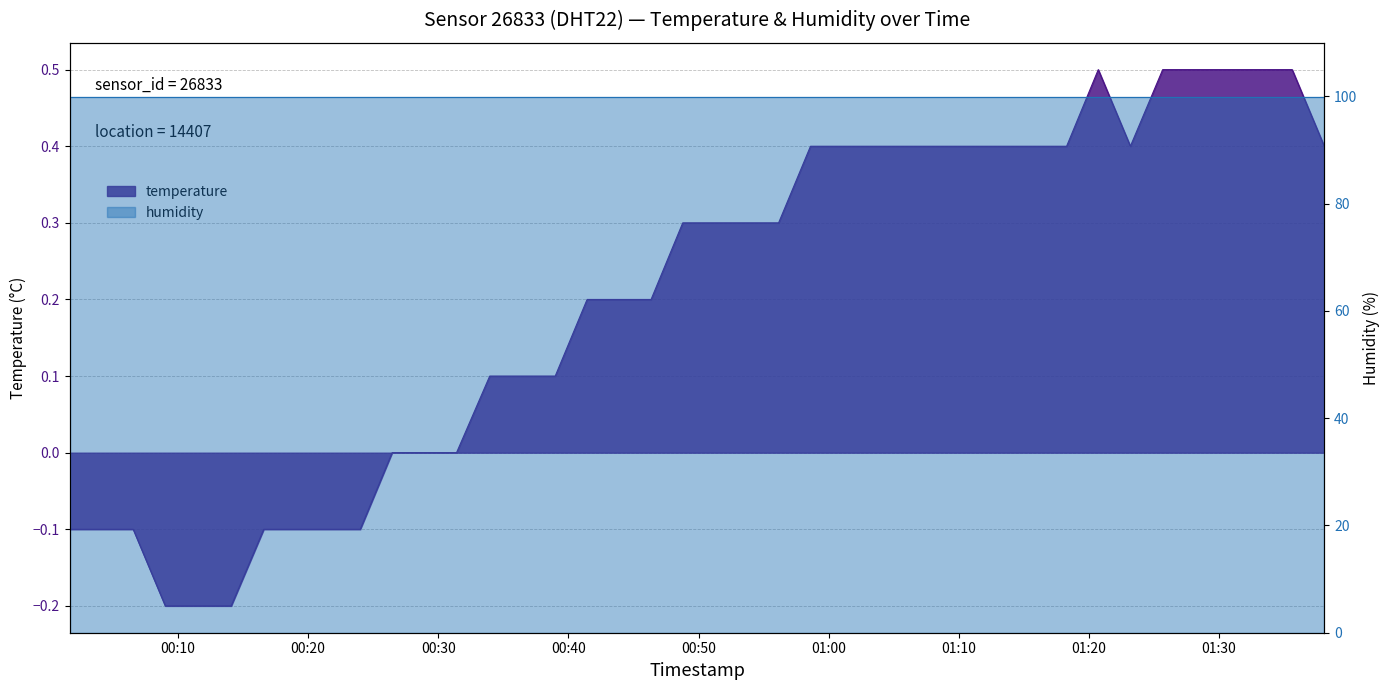

The value at 2023-03-12T00:21:31 is -0.1. True or false?

True